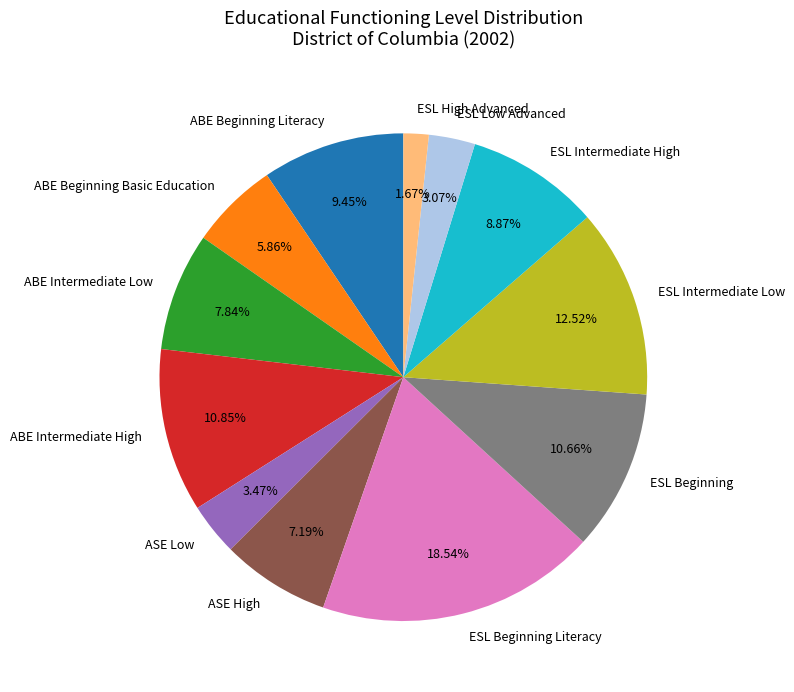

To the nearest percent, what is the difference between the ABE Beginning Literacy and ABE Beginning Basic Education slice percentages?

4%